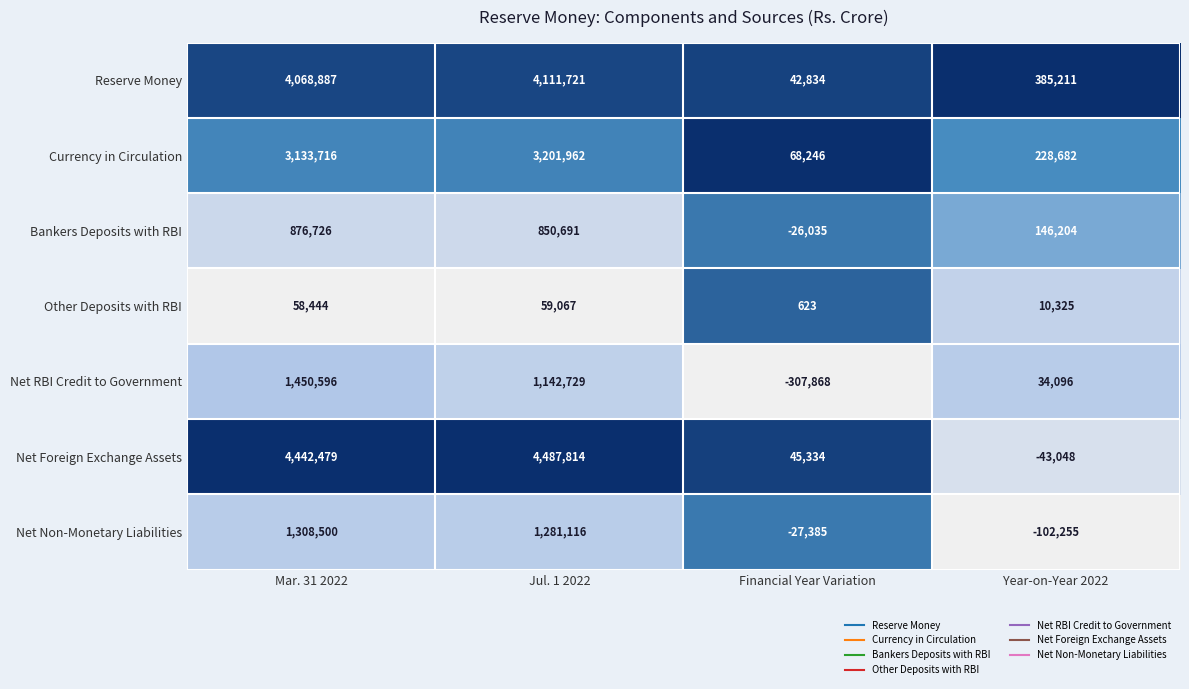

Is it true that Other Deposits with RBI equals 1019 at Financial Year Variation?

False